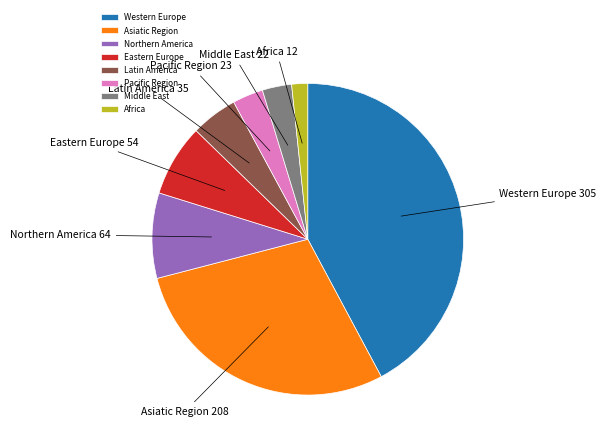

Which category has the smallest portion of the pie?

Africa